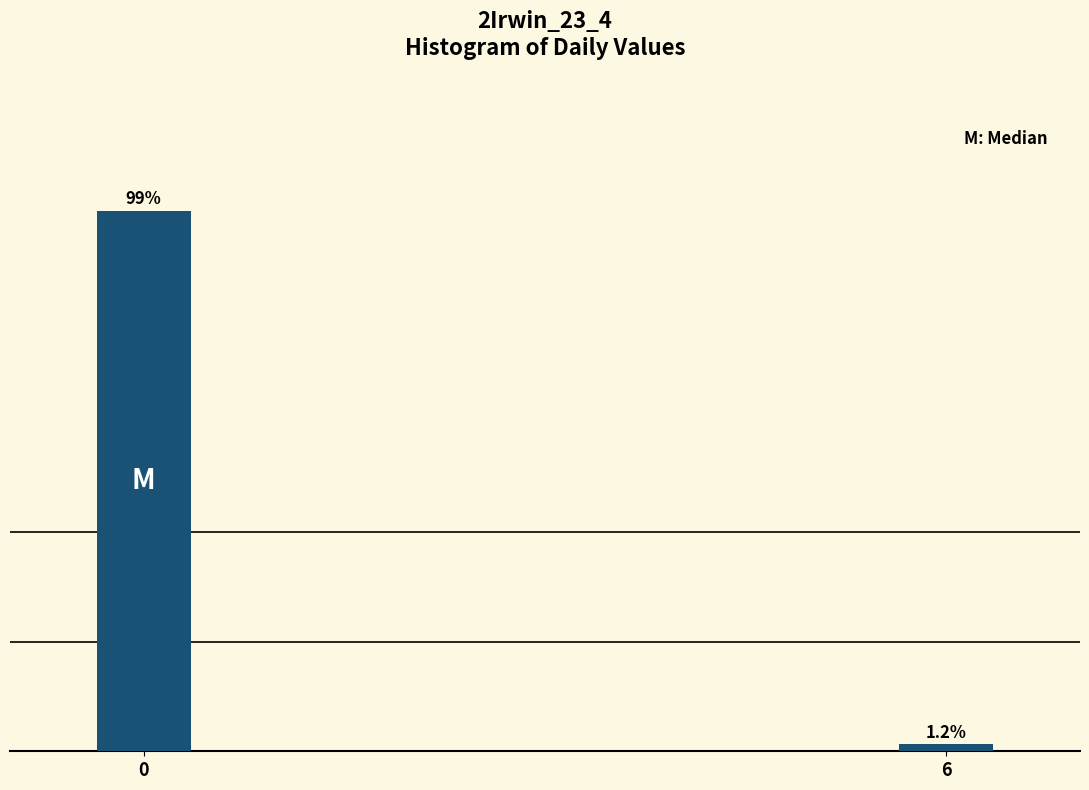

Rank the categories by value from lowest to highest.

6, 0